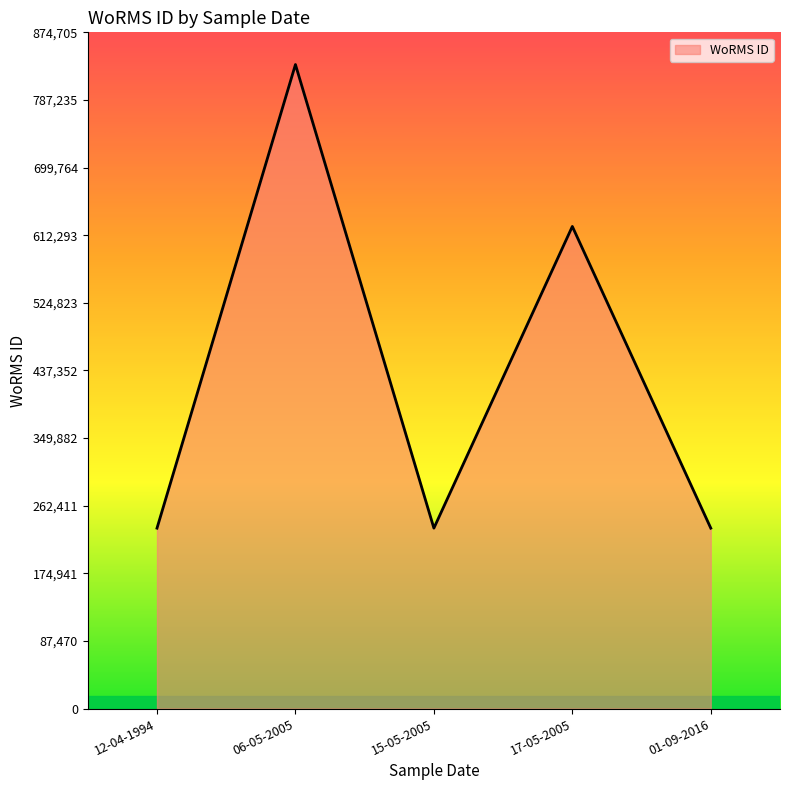

At which label is the value closest to 533215?

17-05-2005